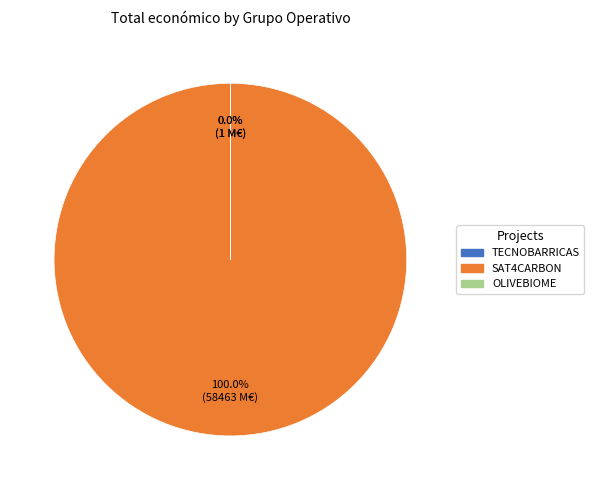

Does TECNOBARRICAS represent more than half of the total?

No